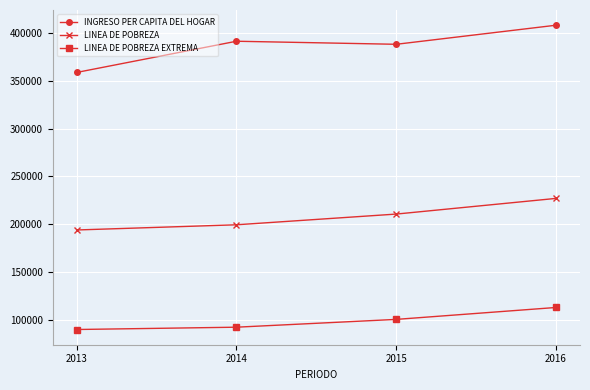

How many interior local peaks does the INGRESO PER CAPITA DEL HOGAR series have?

1